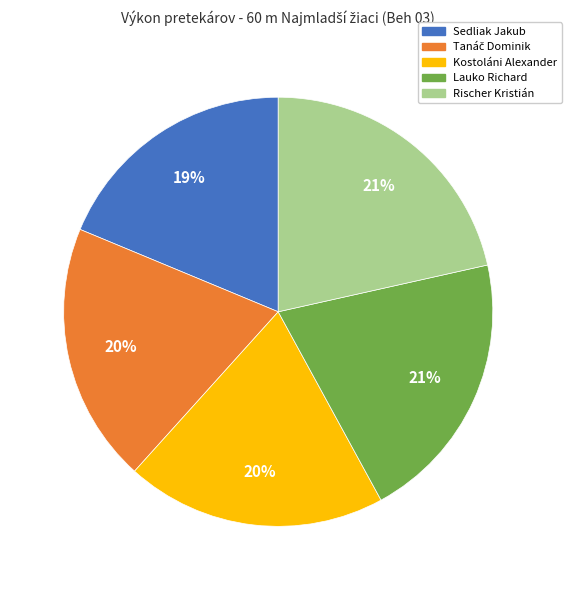

Which has a higher value, Sedliak Jakub or Kostoláni Alexander?

Kostoláni Alexander